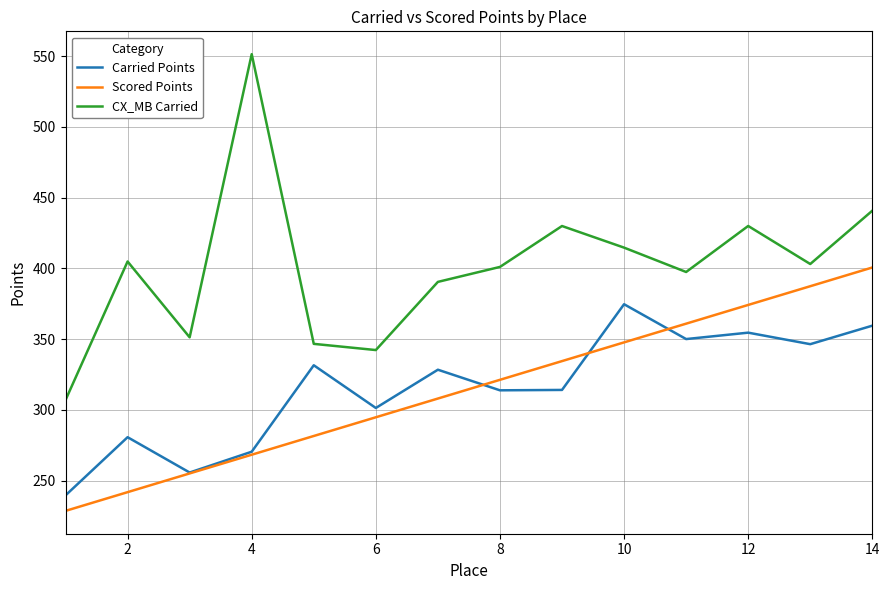

What is the maximum value shown in the chart?

551.5